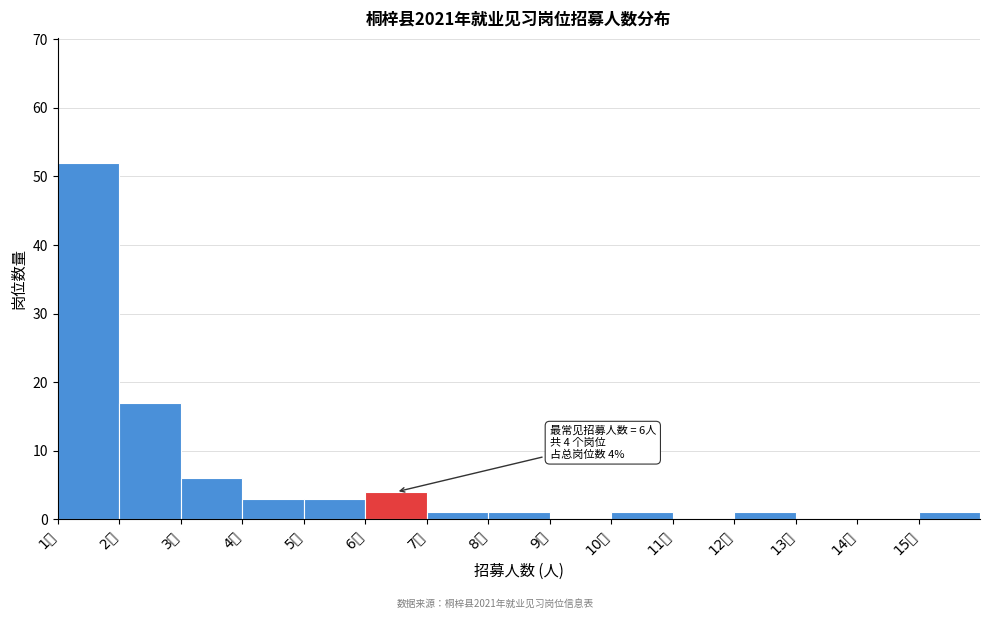

Over which range of the x-axis is the bar tallest?

1 to 2